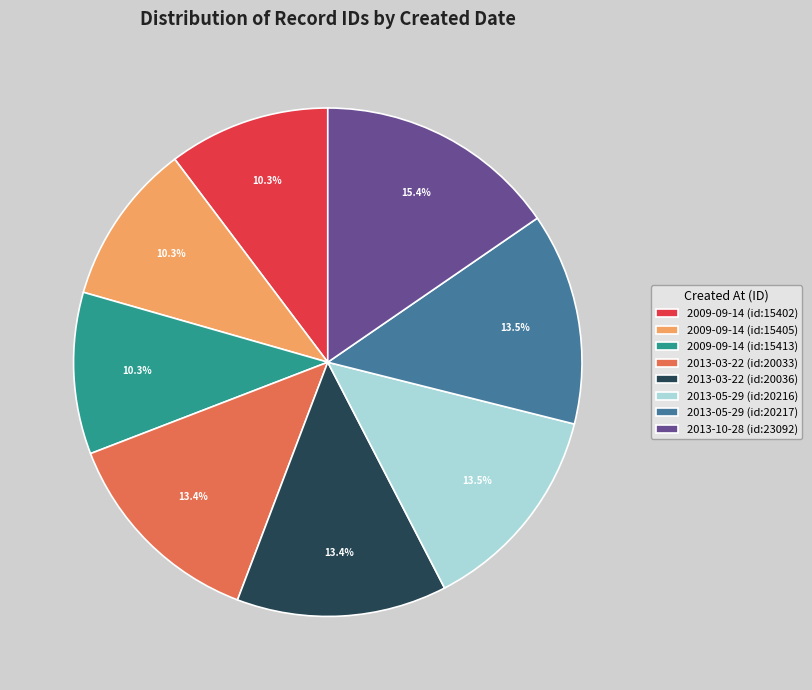

What is the ratio of the value at 2013-05-29 (id:20216) to the value at 2013-05-29 (id:20217)?

1.0